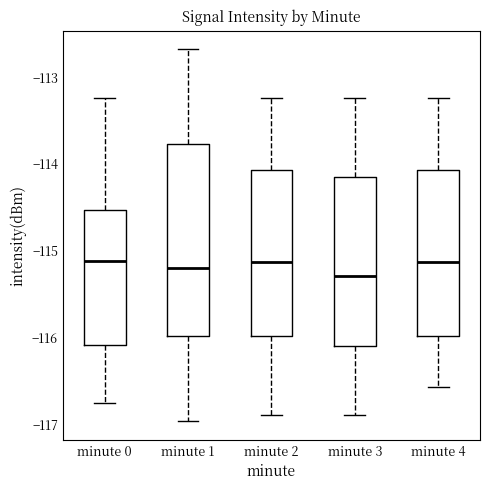

Where is the upper edge of the box for minute 1 on the y-axis? The values are not printed on the chart, so give them approximately, as read against the axis.

-113.8